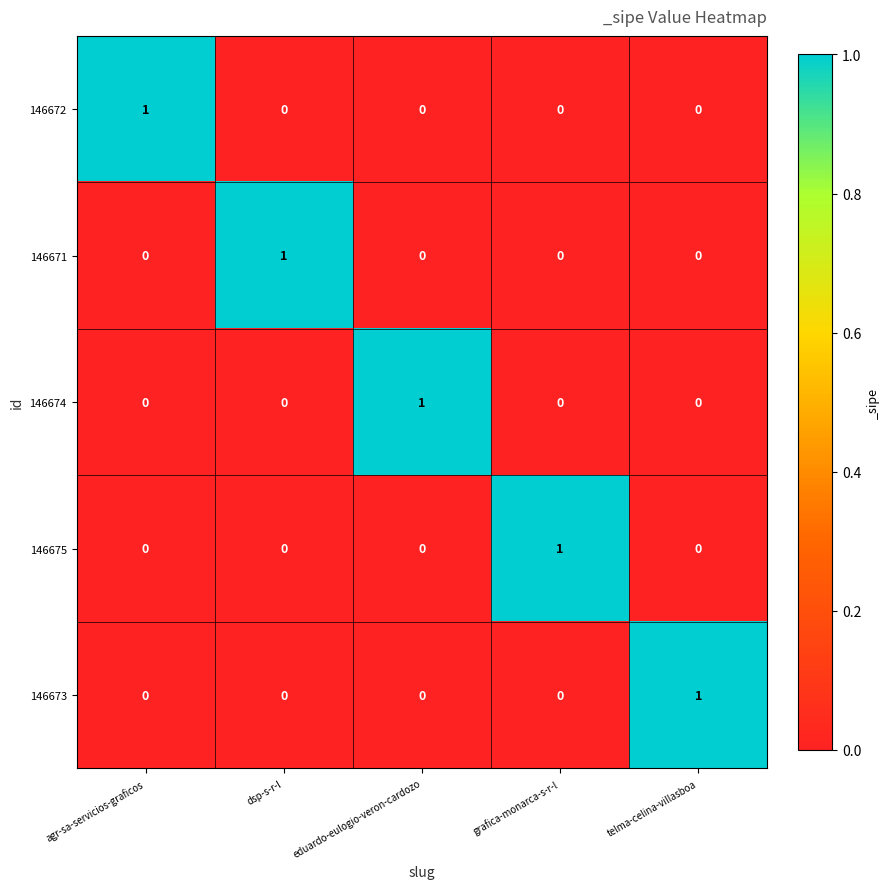

Which category has the highest value in the 146674 series?

eduardo-eulogio-veron-cardozo